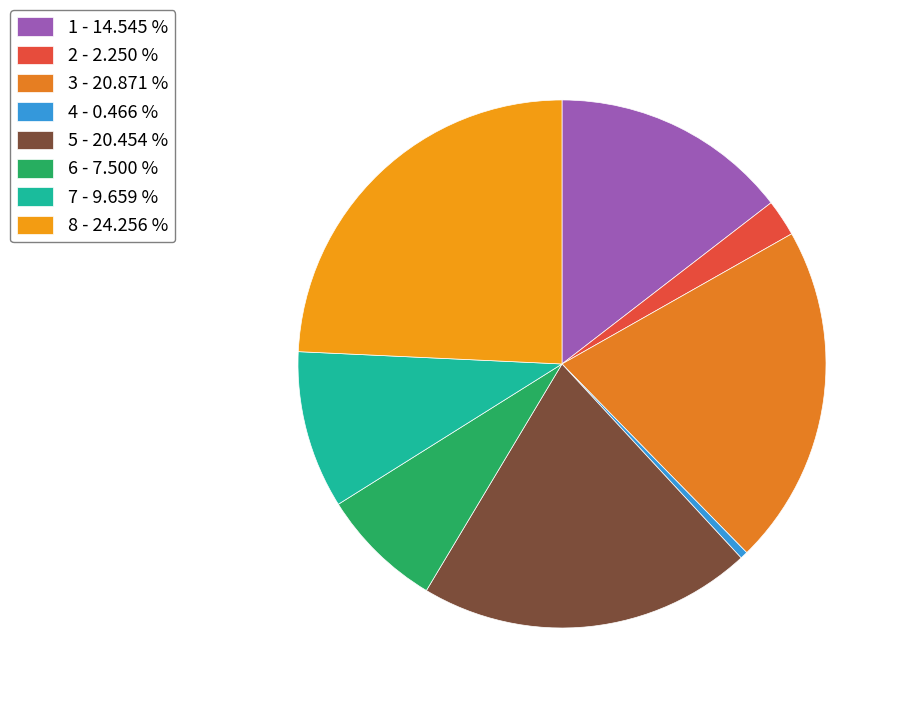

Does any single category account for the majority?

No